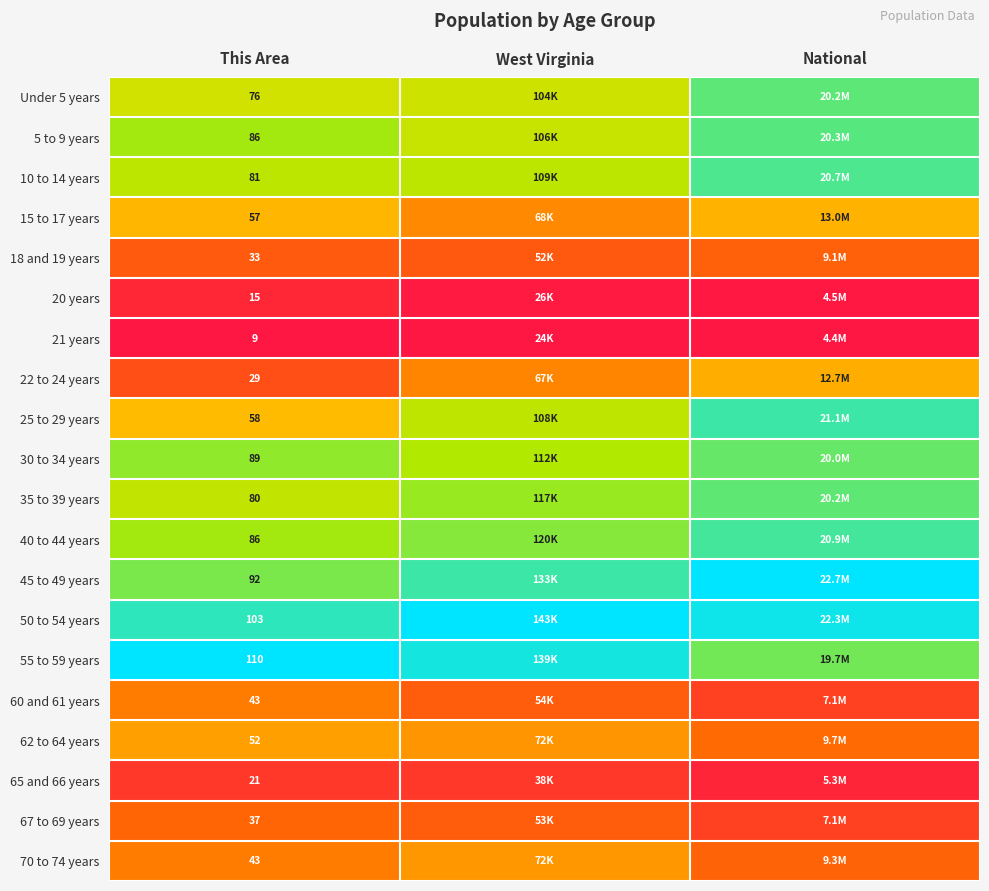

At how many categories does at least one series exceed 0?

3